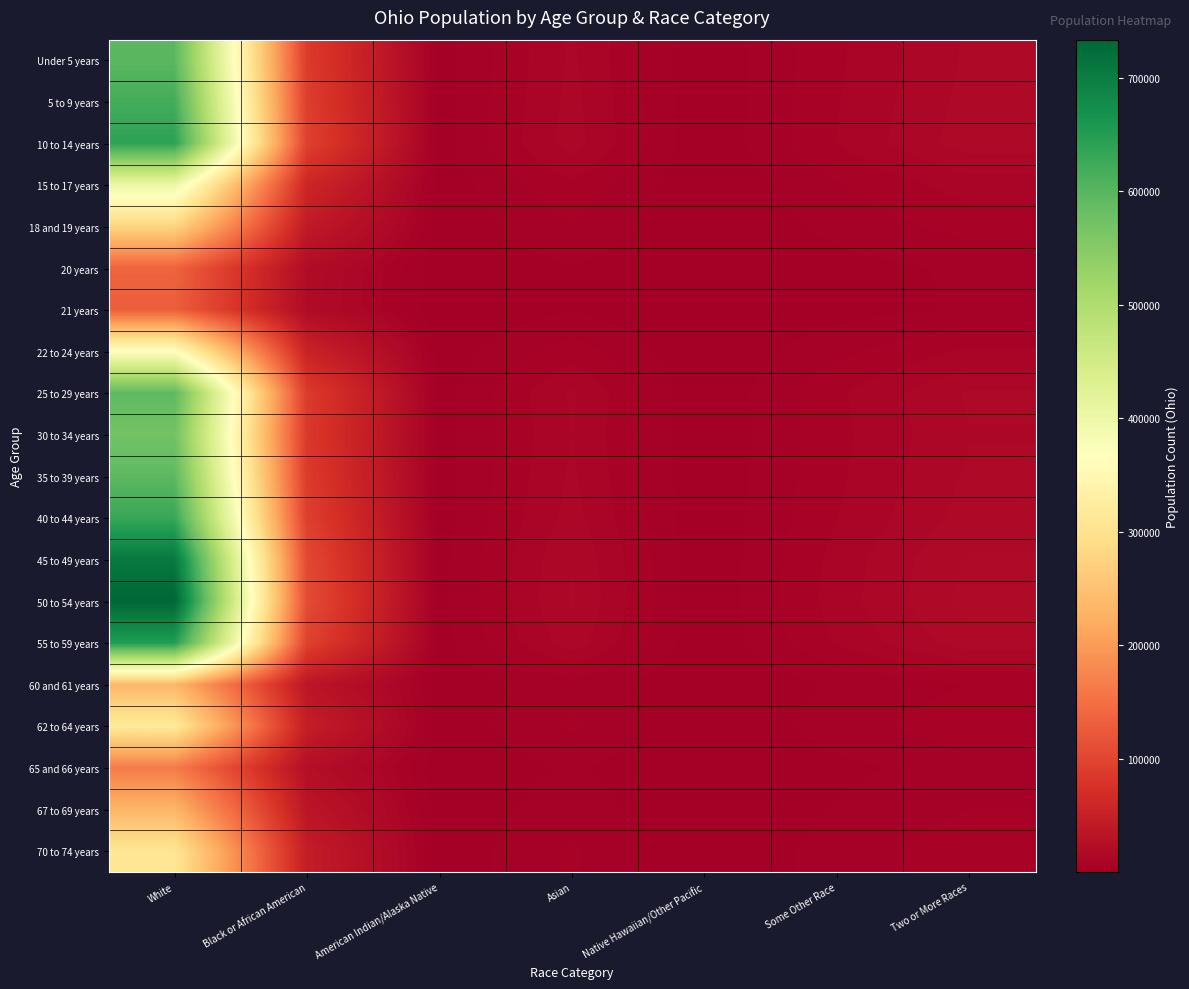

Rank the series at Two or More Races from highest to lowest value.

50 to 54 years, 45 to 49 years, 55 to 59 years, 10 to 14 years, 40 to 44 years, 5 to 9 years, Under 5 years, 25 to 29 years, 35 to 39 years, 30 to 34 years, 15 to 17 years, 22 to 24 years, 62 to 64 years, 70 to 74 years, 18 and 19 years, 60 and 61 years, 67 to 69 years, 65 and 66 years, 20 years, 21 years